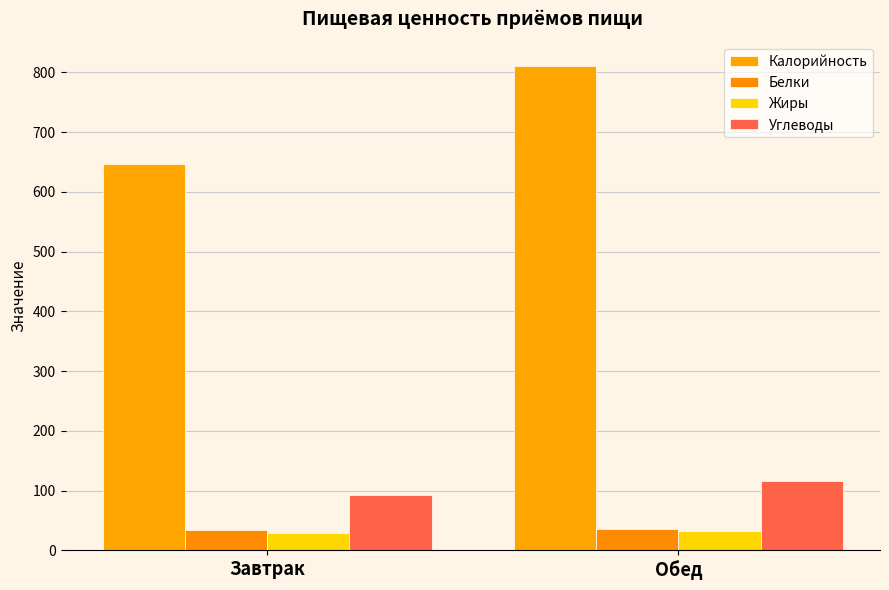

Does the chart contain stacked bars?

No